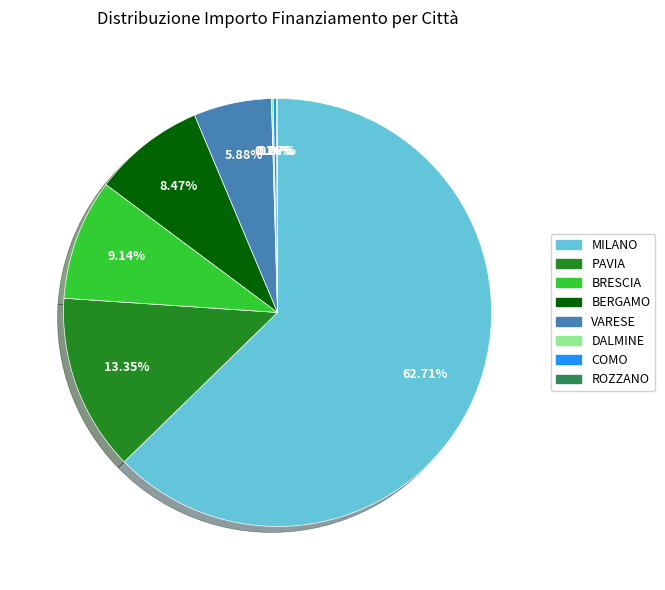

Between VARESE and BERGAMO, which is larger?

BERGAMO